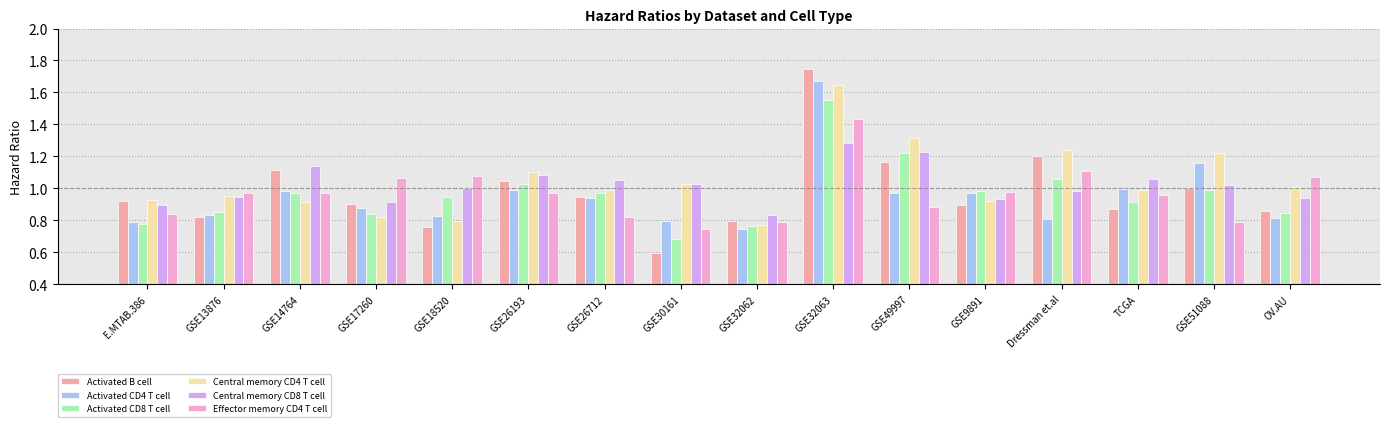

At which category does the chart reach its peak across all series?

GSE32063